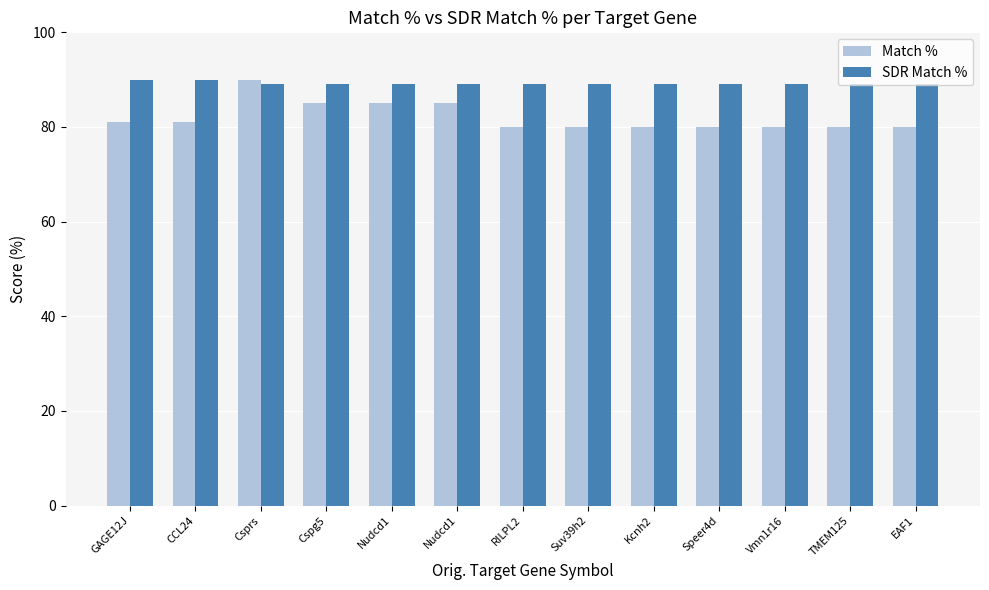

True or false: Match % has a value of 85 at Cspg5.

True